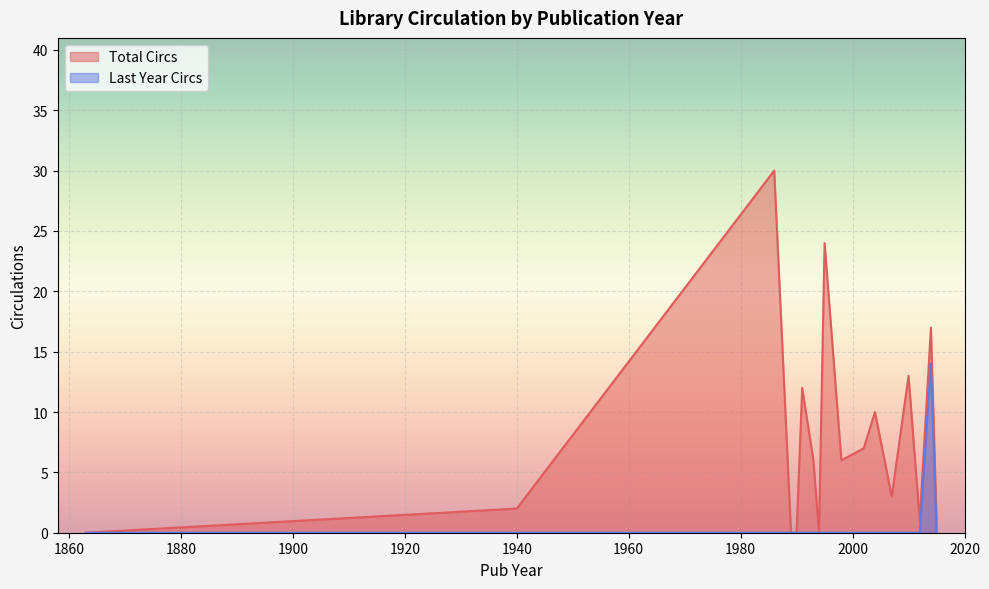

Which category has the lowest value in the Last Year Circs series?

1863